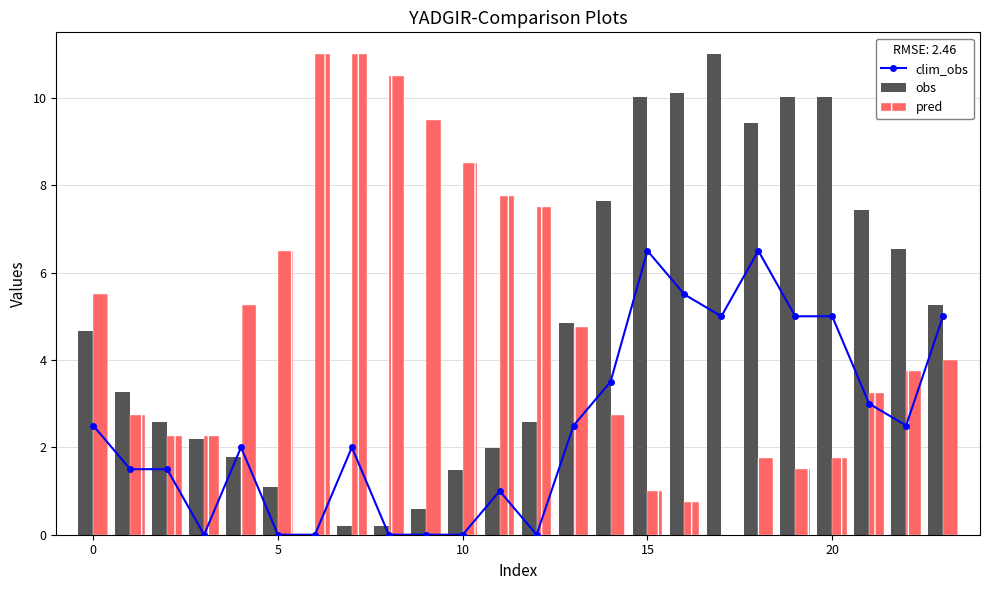

How many values in the obs series are below 4?

12